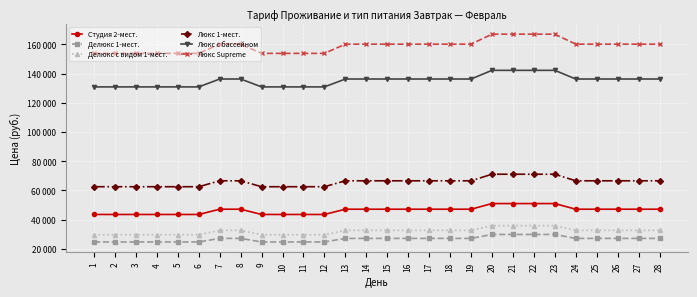

Is the value of Люкс с бассейном at 20 greater than the value of Люкс 1-мест. at 12?

Yes